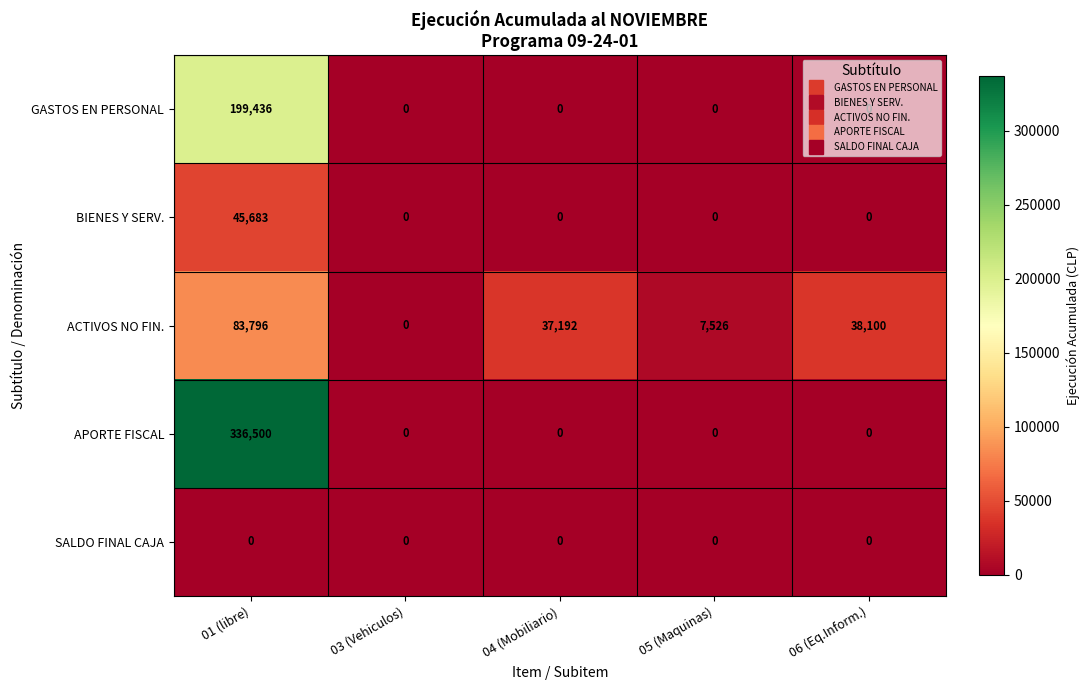

What is the average value of the GASTOS EN PERSONAL series?

39887